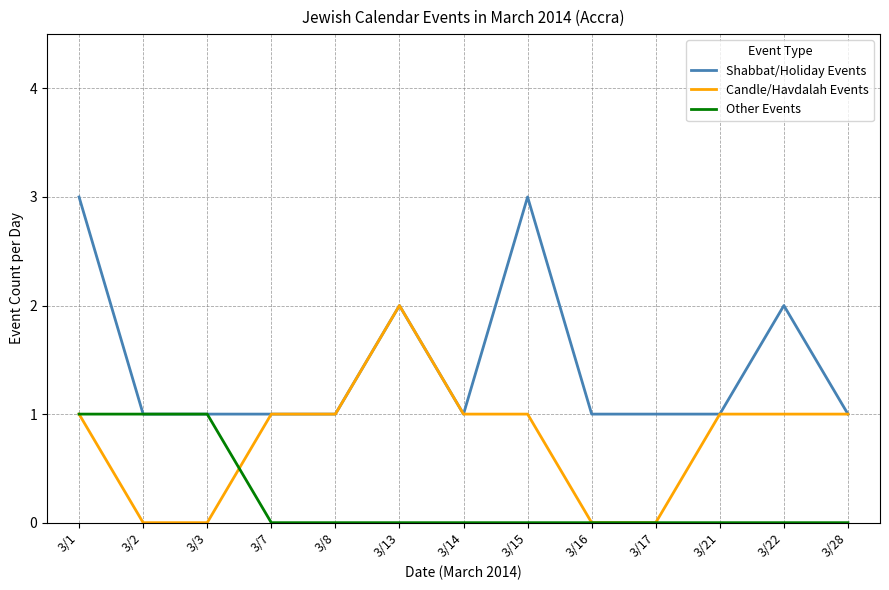

What is the sum of the Other Events values at 3/1 and 3/8?

1